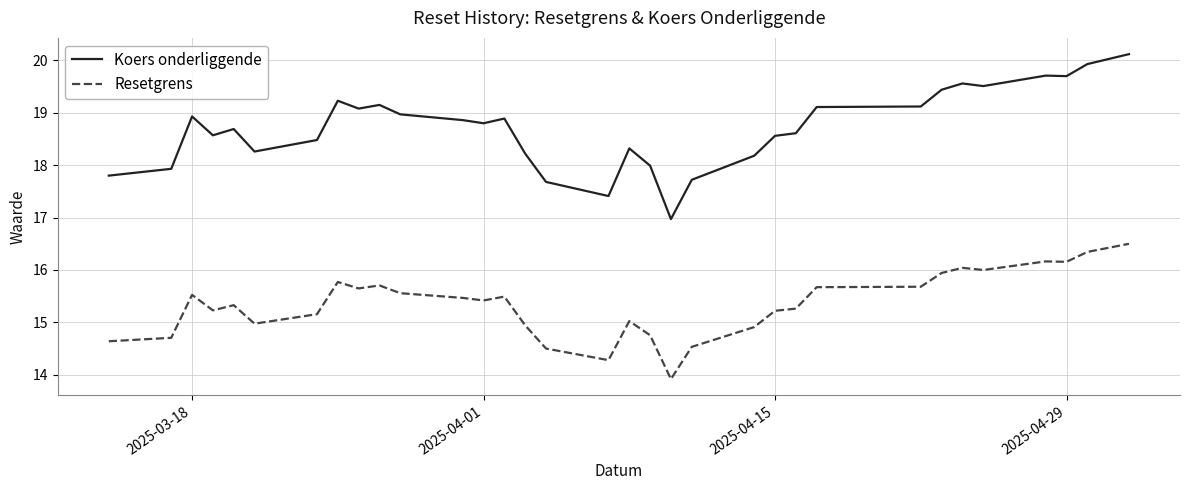

List the series in order of their overall mean, highest first.

Koers onderliggende, Resetgrens